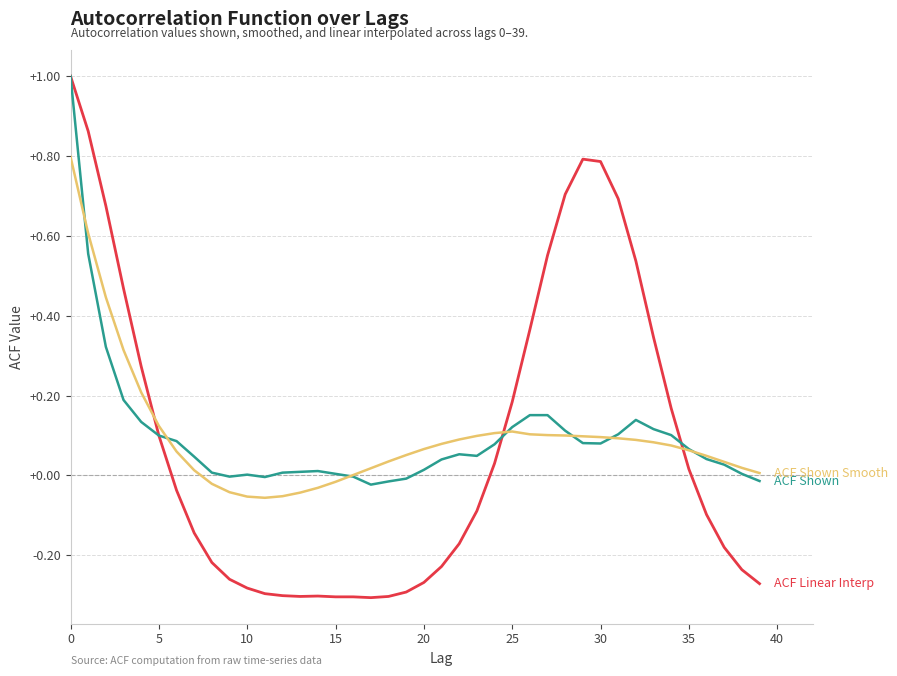

What is the greatest value displayed?

1.0